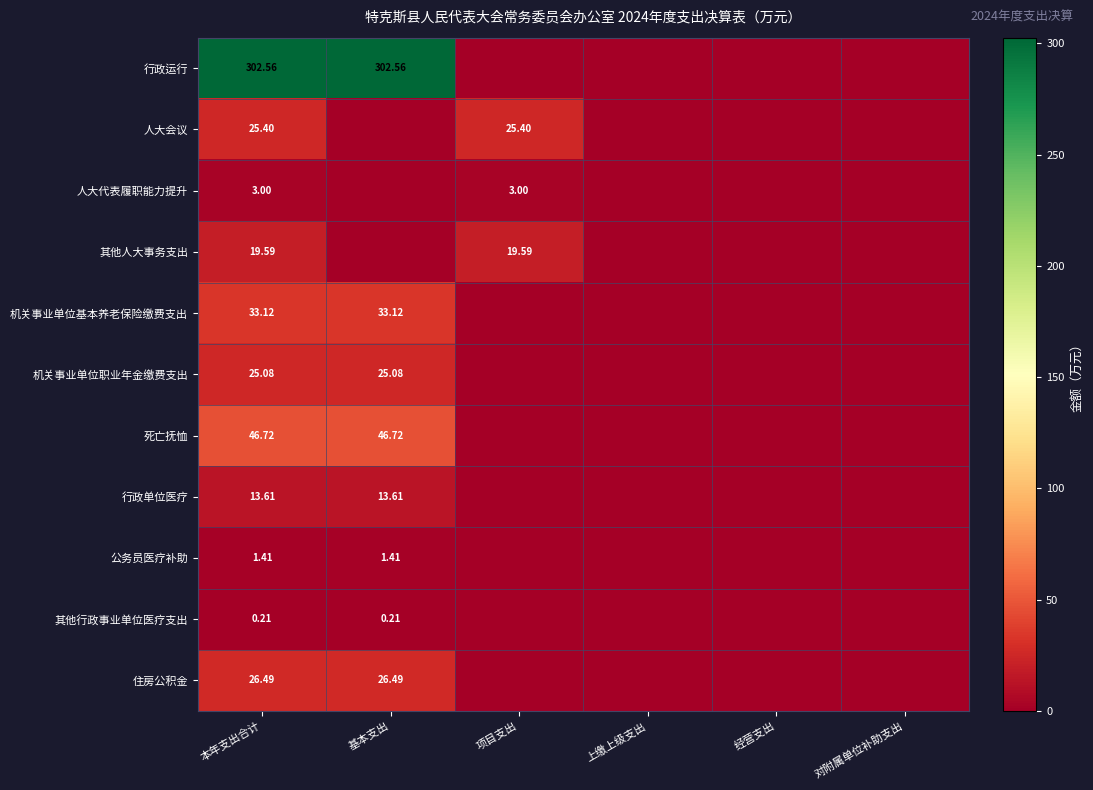

True or false: 其他行政事业单位医疗支出 has a value of 0.3 at 本年支出合计.

False